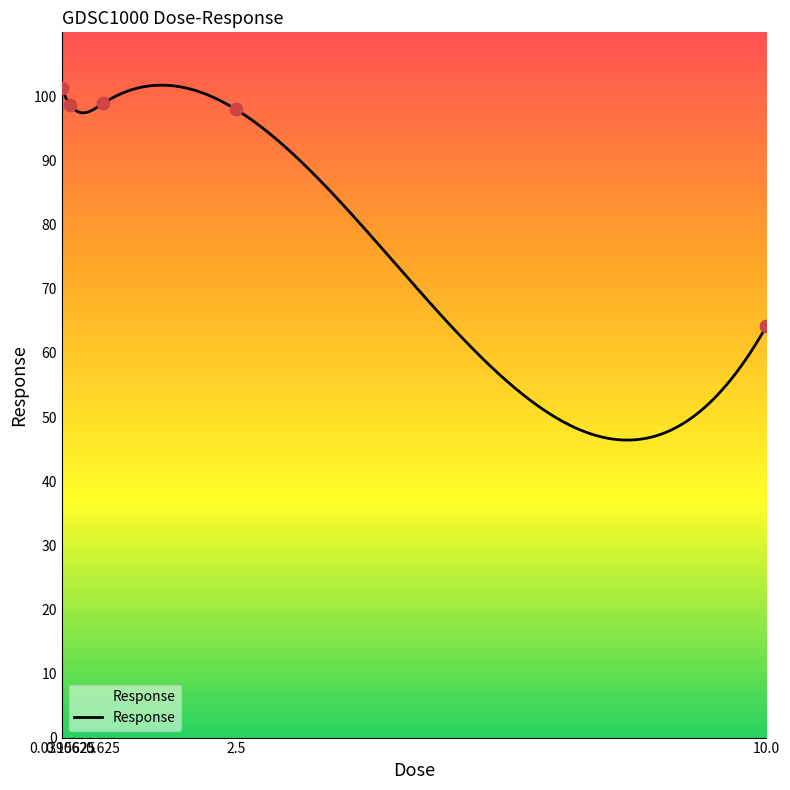

What is the change in value from 0.15625 to 0.625?

+0.2